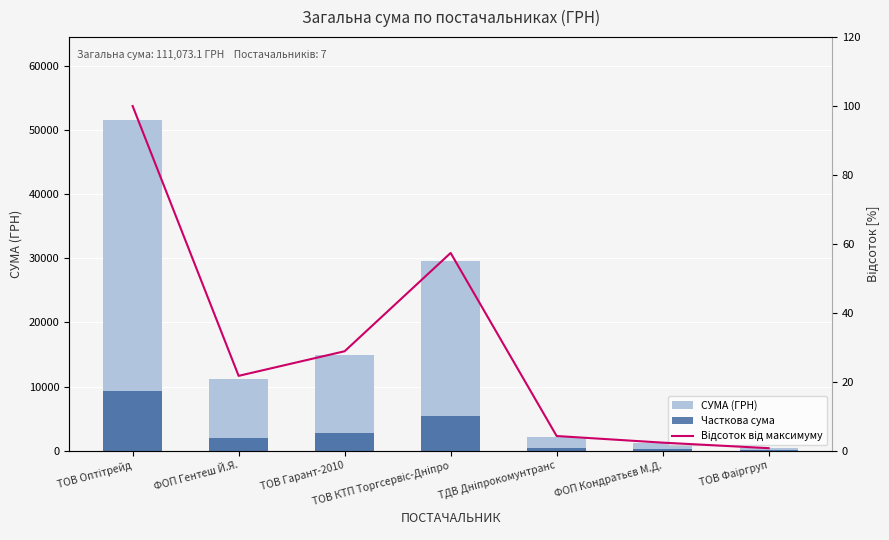

What value does the Часткова сума series have at ФОП Кондратьєв М.Д.?

215.3